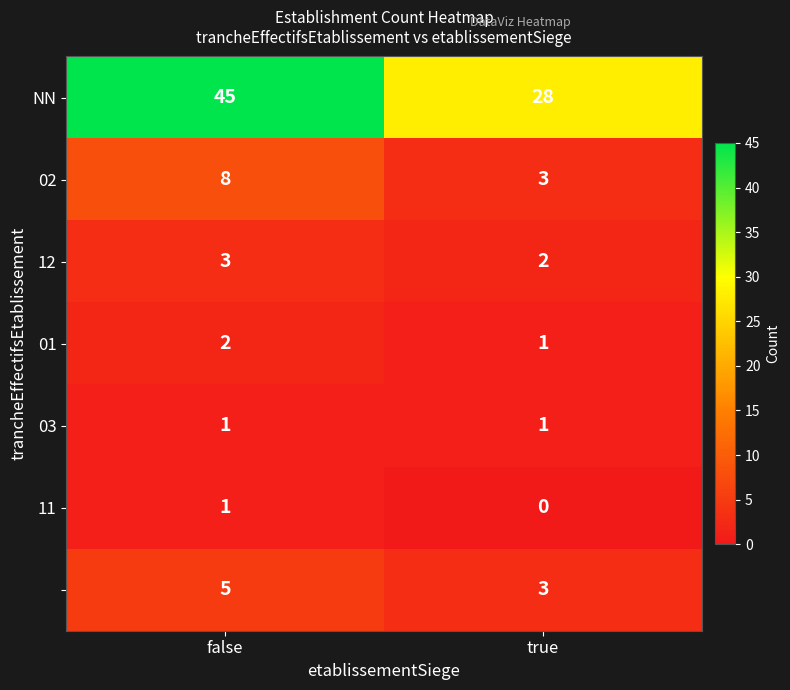

What is the total value across all series at true?

38